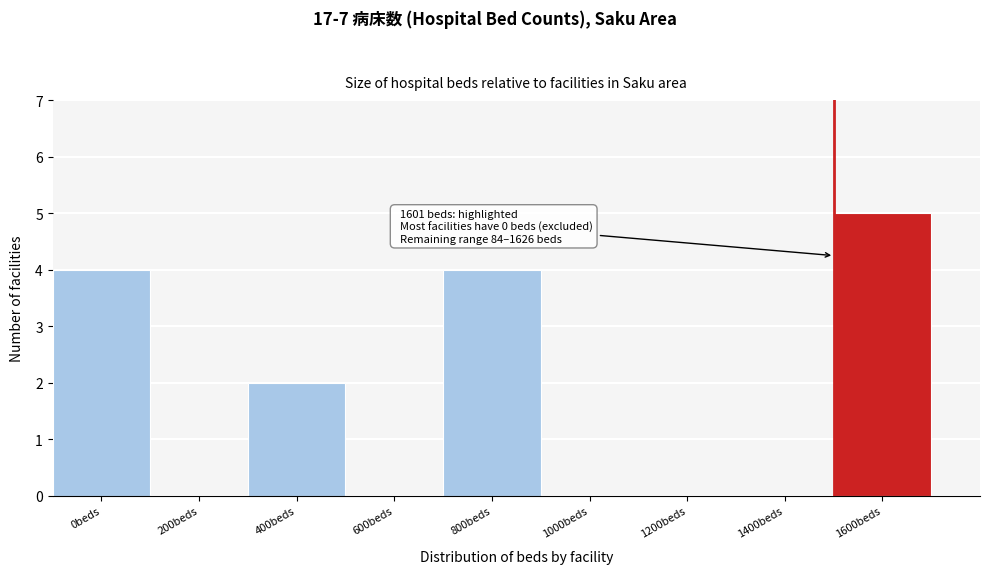

Reading right to left, extract all data points from this chart.

1600beds=5	1400beds=0	1200beds=0	1000beds=0	800beds=4	600beds=0	400beds=2	200beds=0	0beds=4